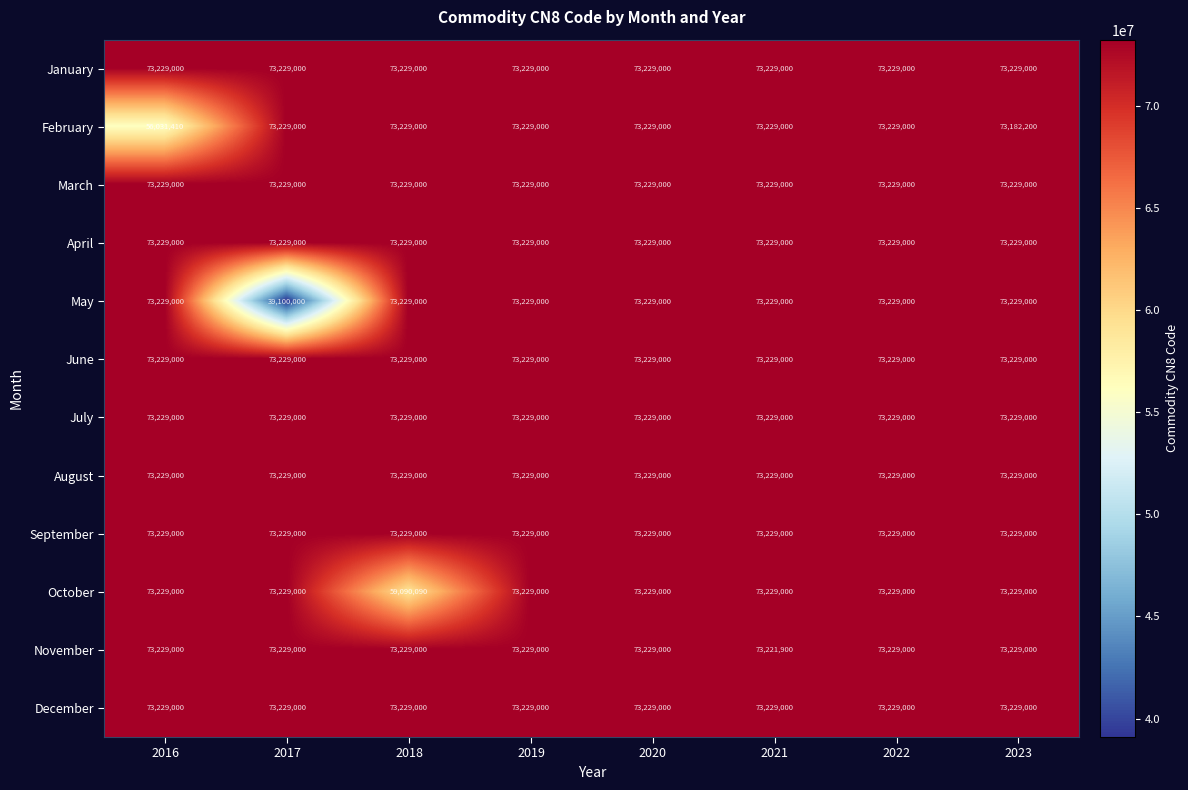

The February series shows 15991059 at 2017. True or false?

False